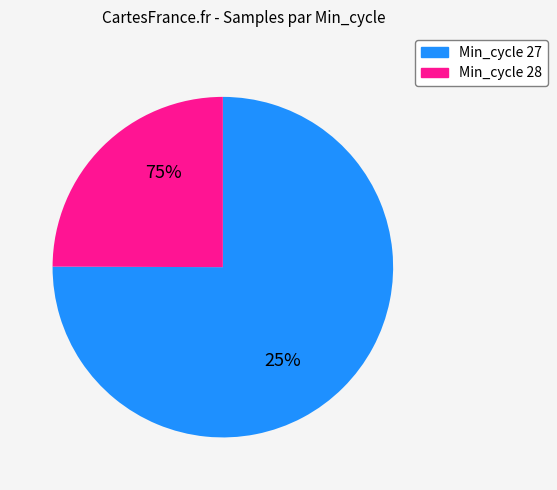

What is the smallest slice in the pie chart?

28